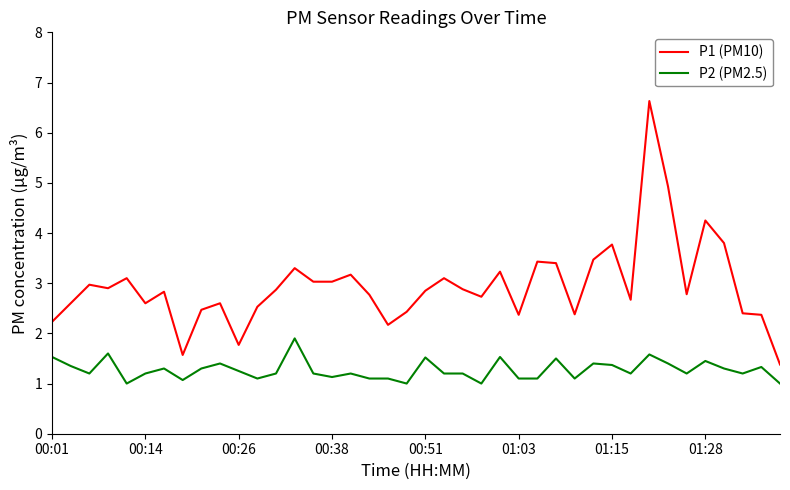

Which series has the widest spread of values?

P1 (PM10)